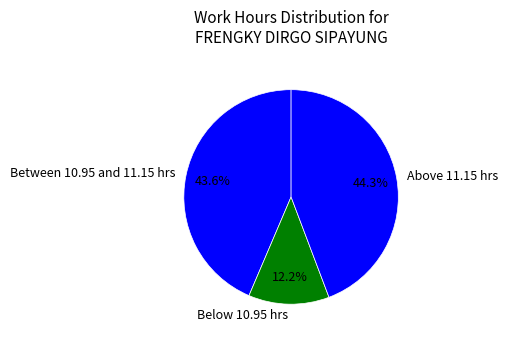

What is the ratio of the value at Between 10.95 and 11.15 hrs to the value at Above 11.15 hrs?

1.0